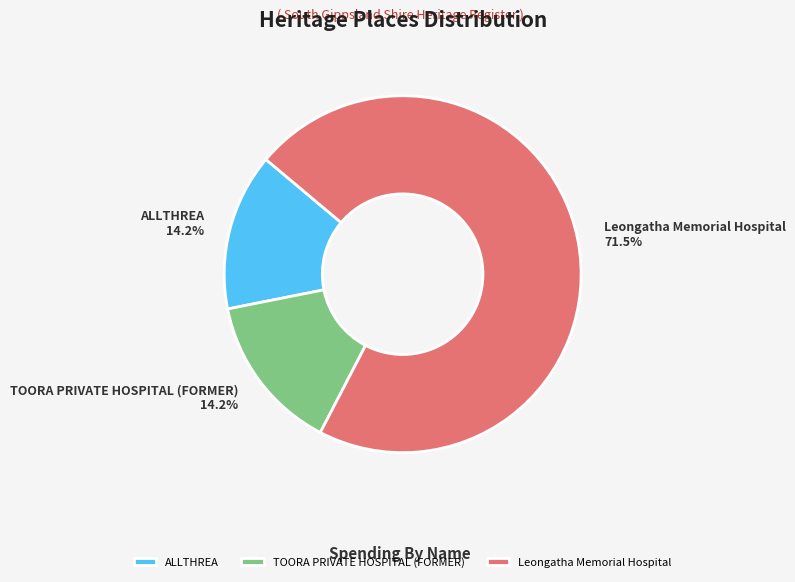

Is it true that ALLTHREA is 6% of the pie?

False